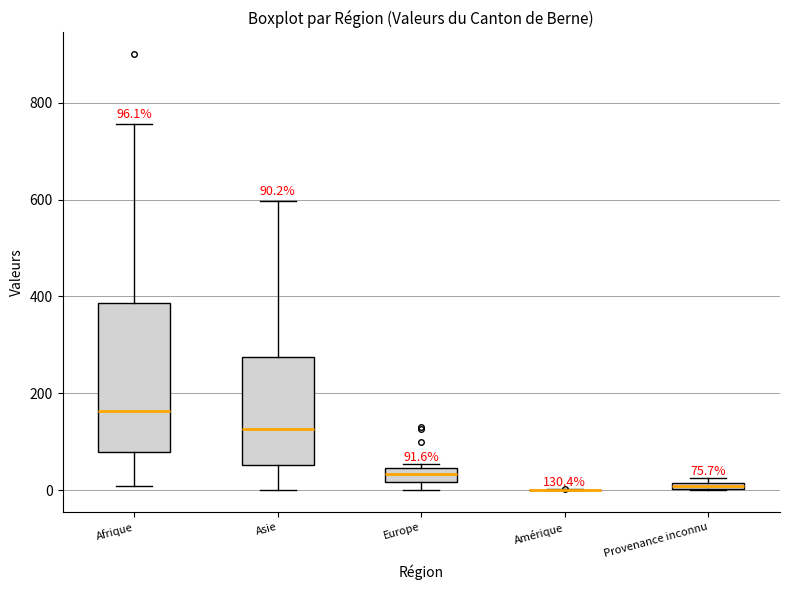

Comparing the boxes themselves (not the whiskers), which one is the tallest?

Afrique